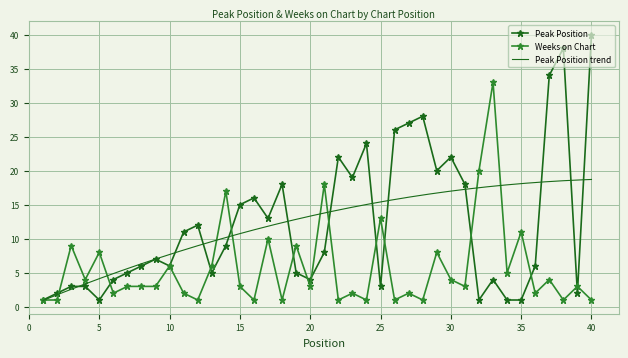

What is the sum of the Weeks on Chart values at 19 and 28?

10